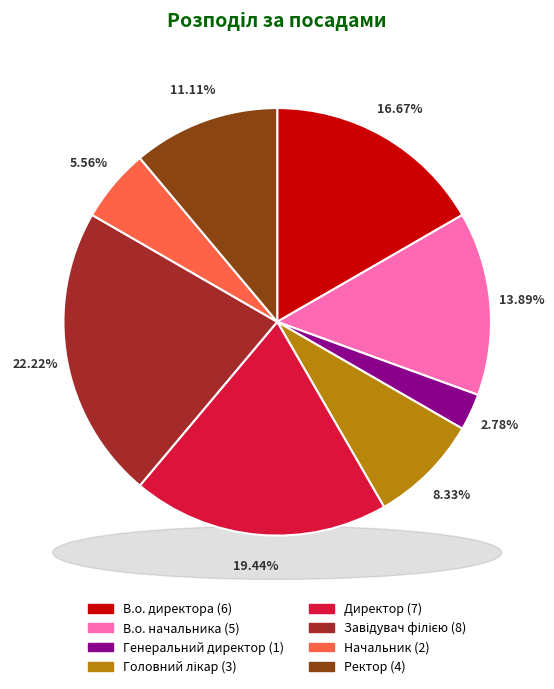

How many segments does this pie chart have?

8